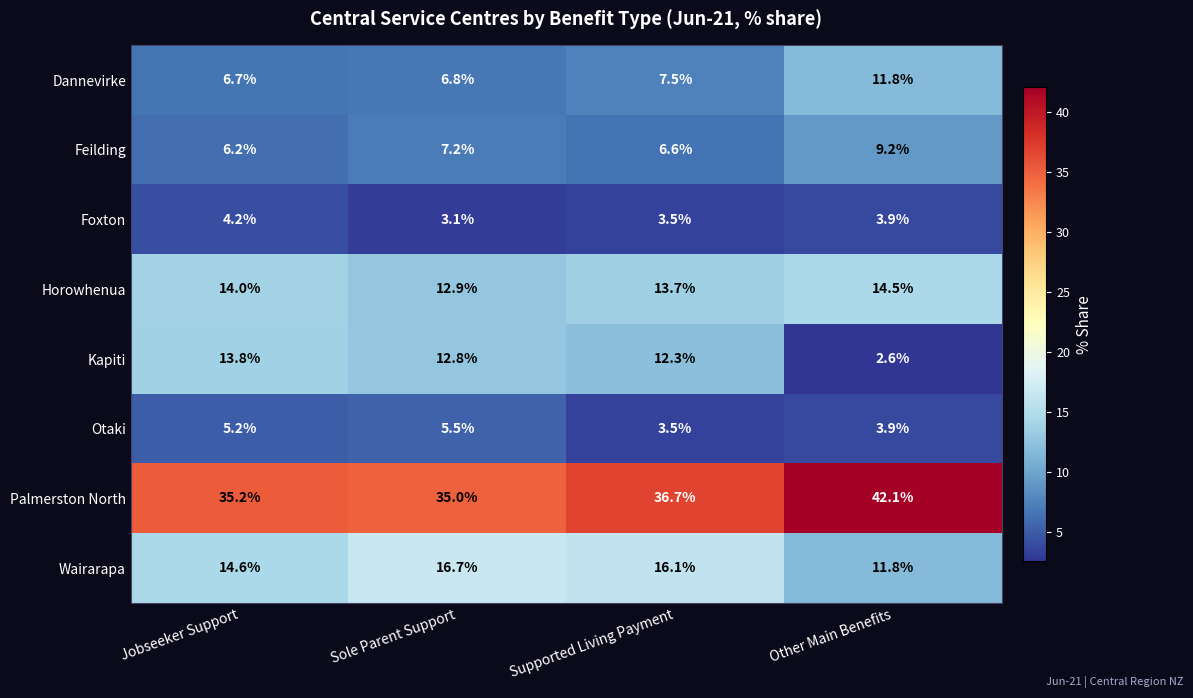

What is the difference between the highest and lowest values at Sole Parent Support?

31.9